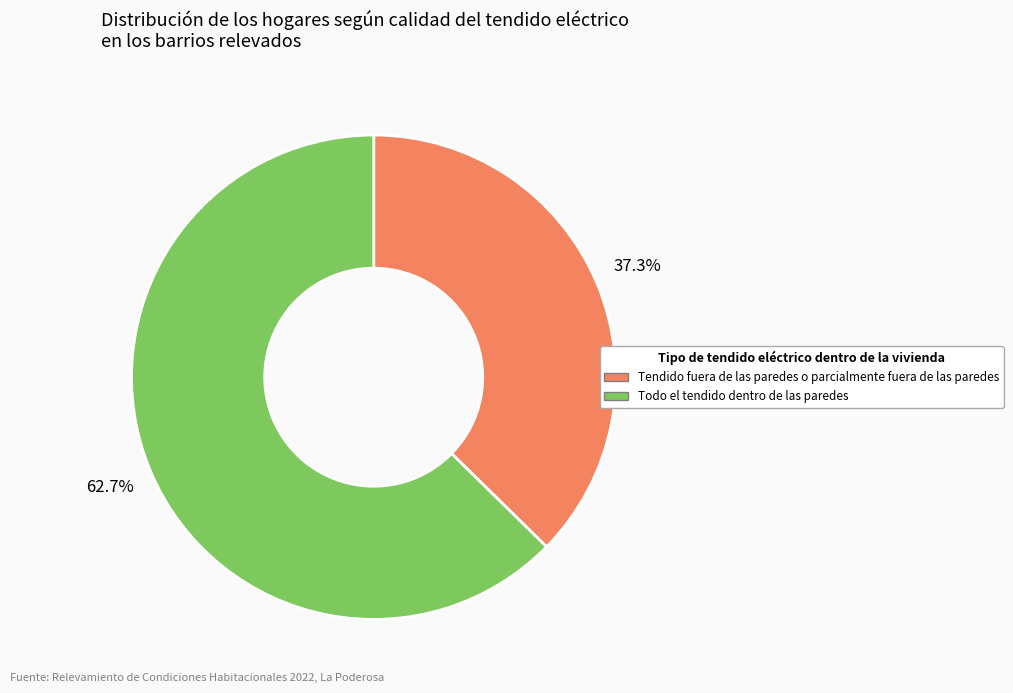

Does any single category account for the majority?

Yes